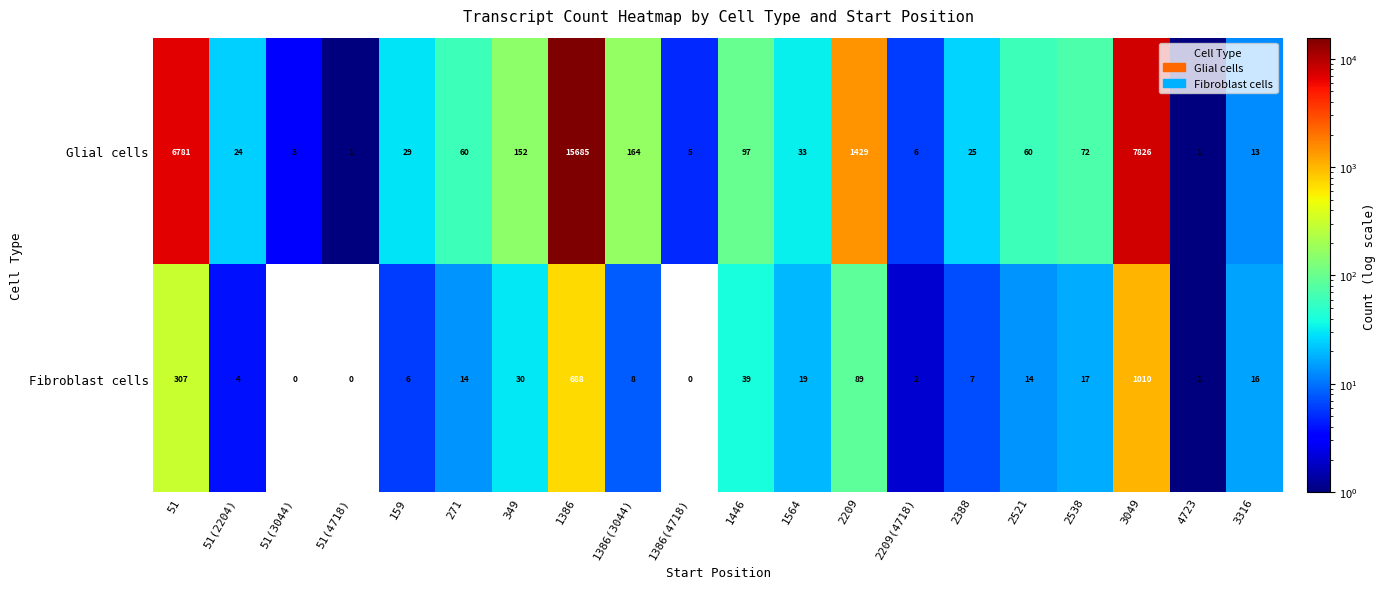

How many positive values does the Fibroblast cells series have?

17